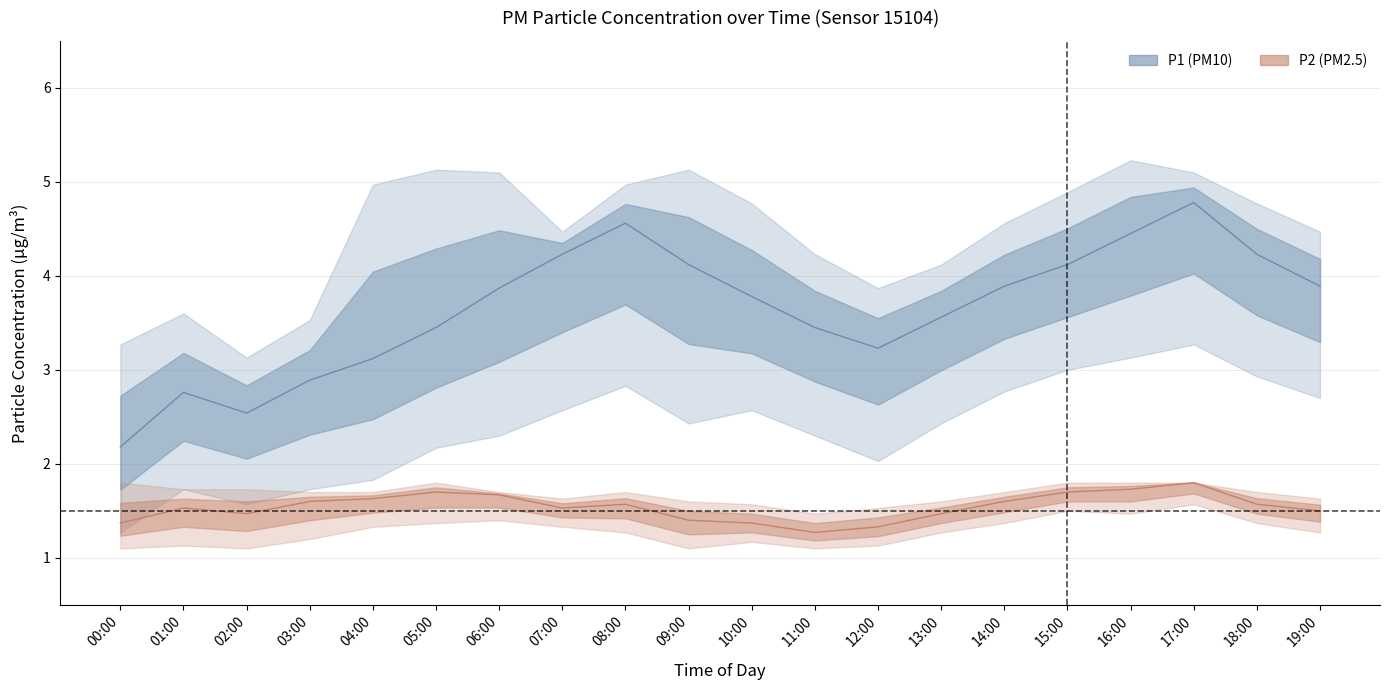

The P2 (PM2.5) estimate series shows 1.6 at 14:00. True or false?

True